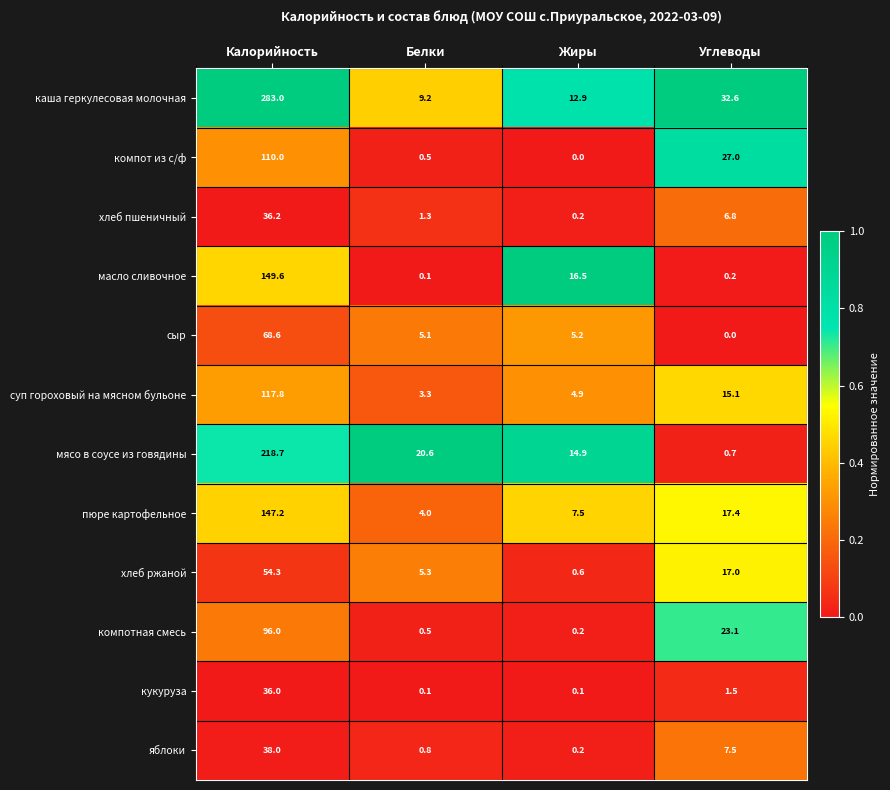

Between Жиры and Углеводы, which series saw the biggest shift?

компот из с/ф